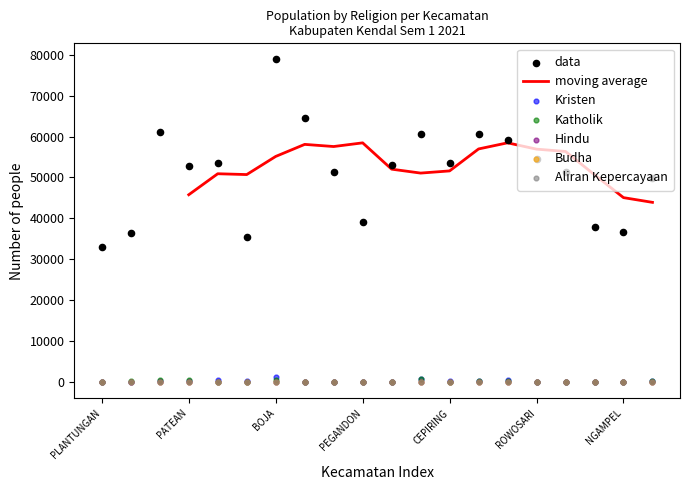

At how many categories does at least one series exceed 30272?

20